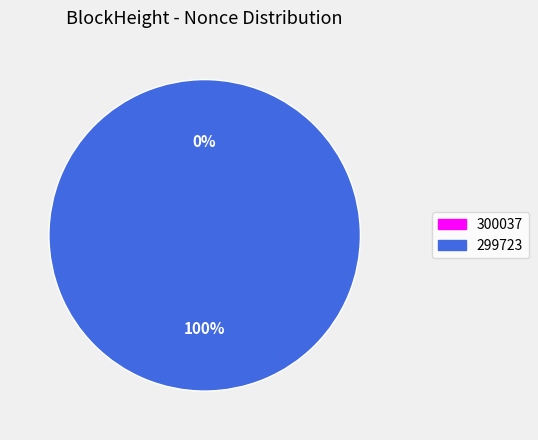

Is it true that 299723 is 99% of the pie?

False